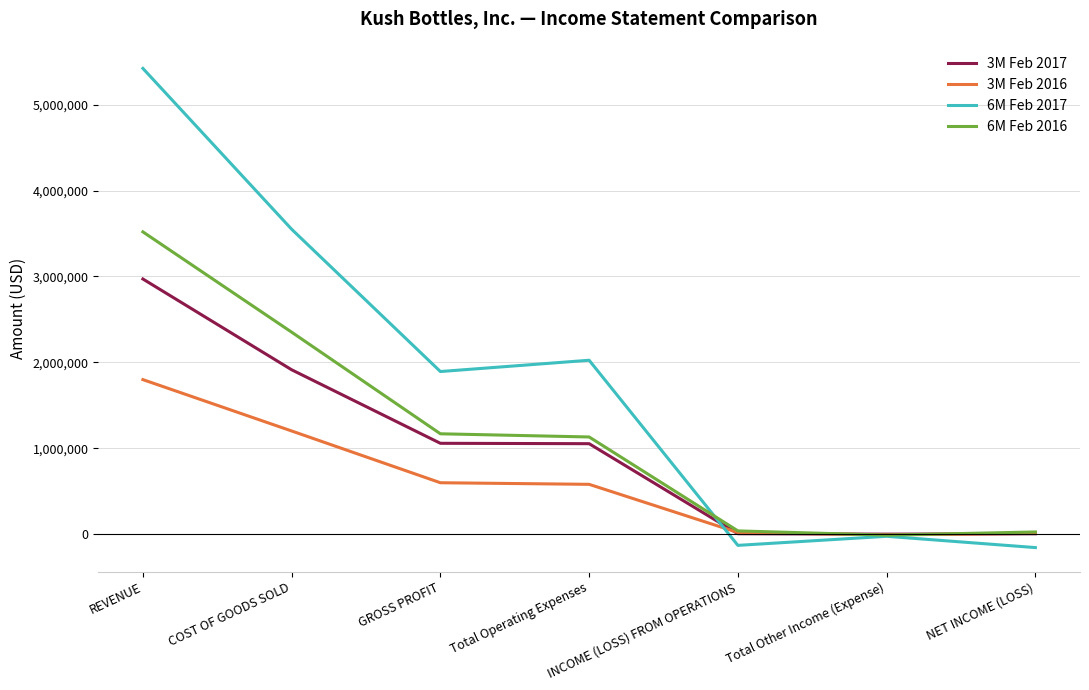

What is the total value across all series at GROSS PROFIT?

4715555